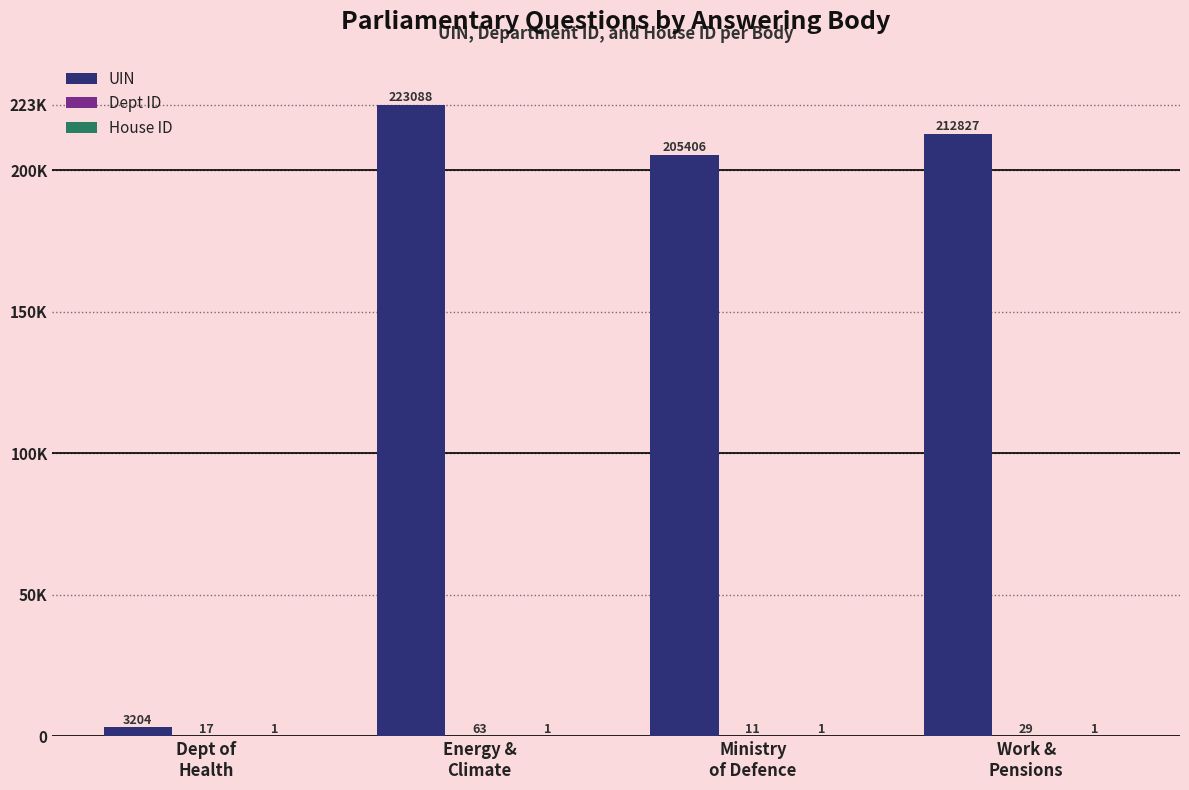

Between Dept of
Health and Ministry
of Defence, which series saw the biggest shift?

UIN